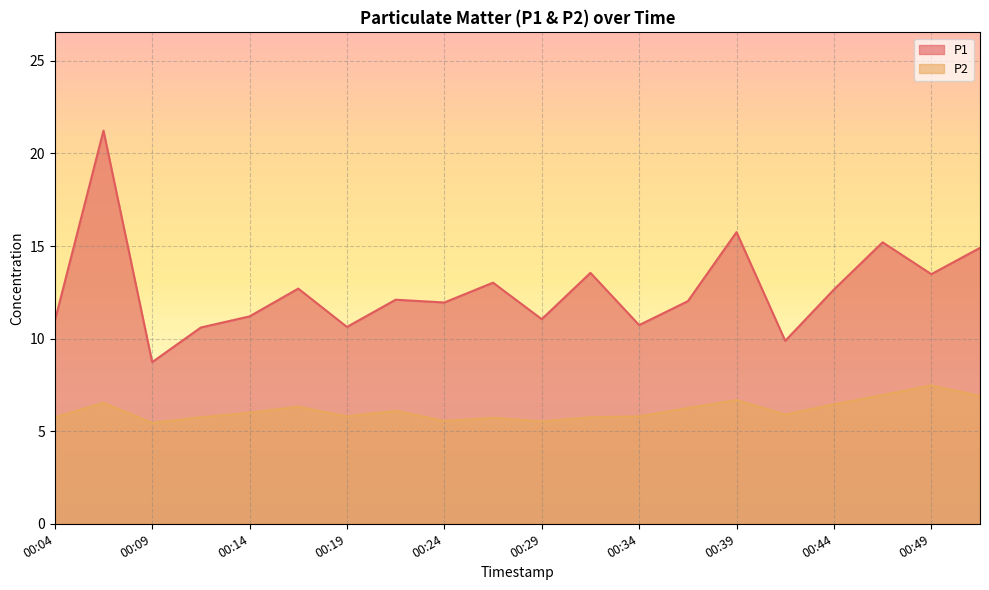

What is the sum of the P1 values at 00:22 and 00:27?

25.1